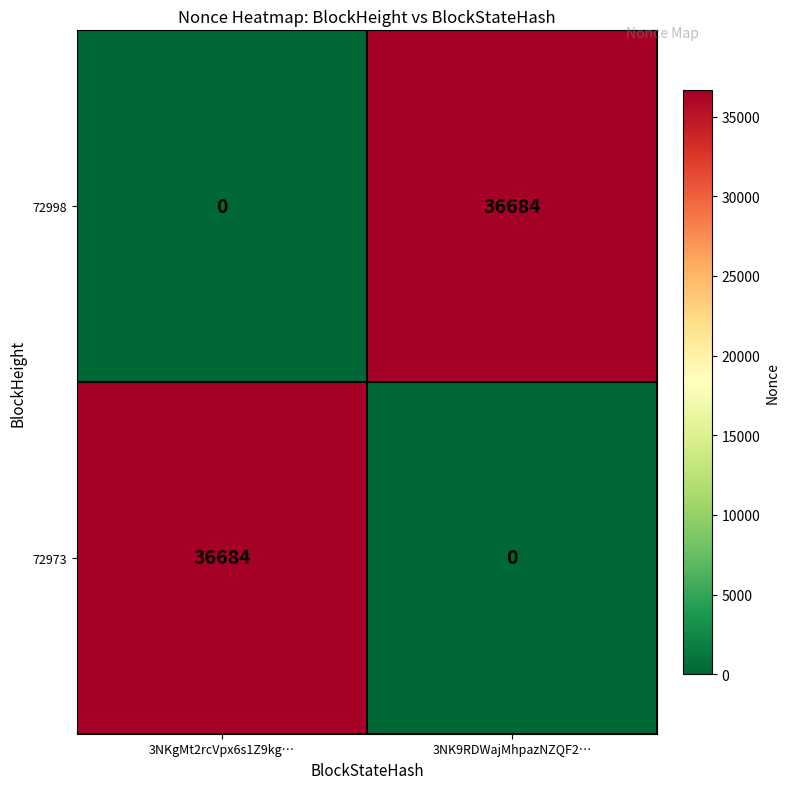

Which category has the lowest value in the 72998 series?

3NKgMt2rcVpx6s1Z9kg…